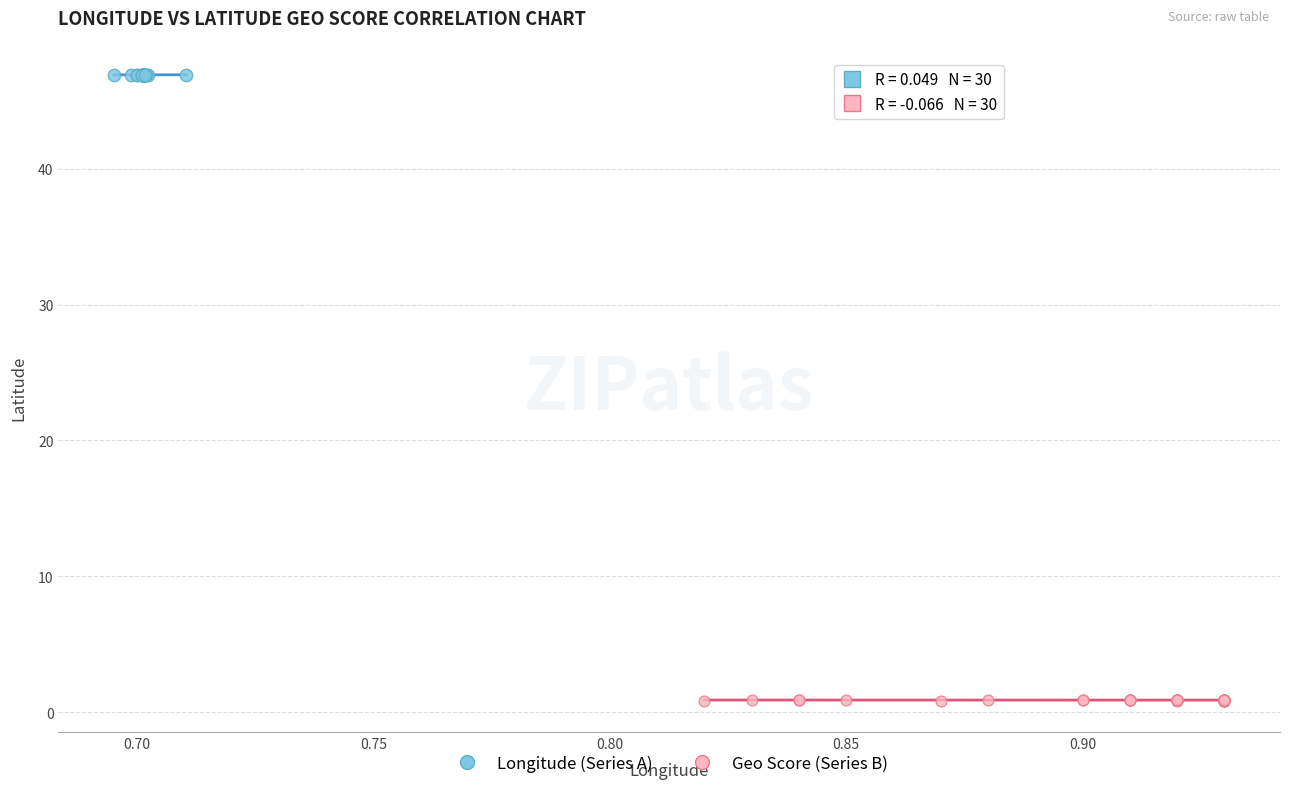

Which series contains the lowest Y value?

Geo Score (Series B)